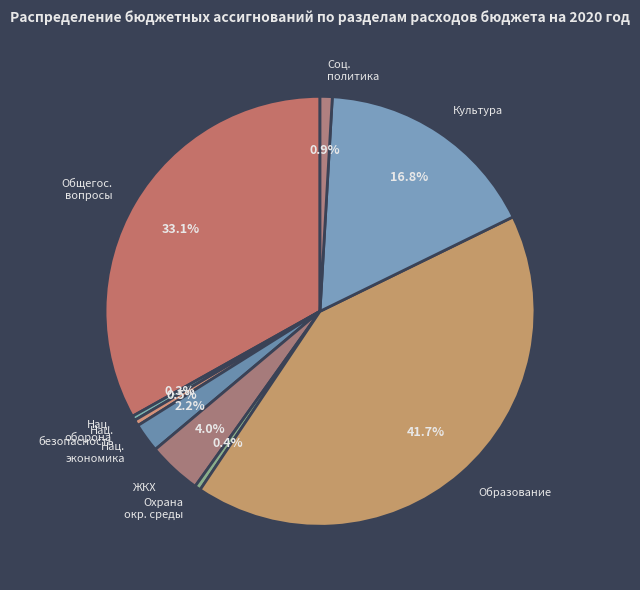

Is ЖКХ the majority of the pie?

No